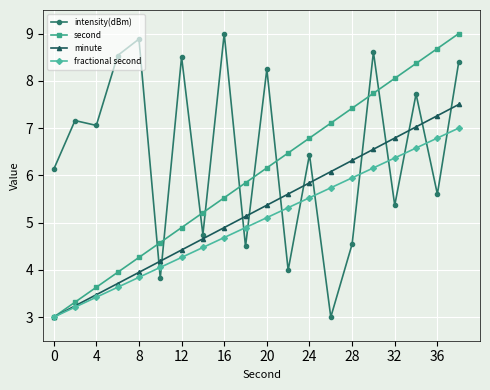

What is the maximum value shown in the chart?

9.0